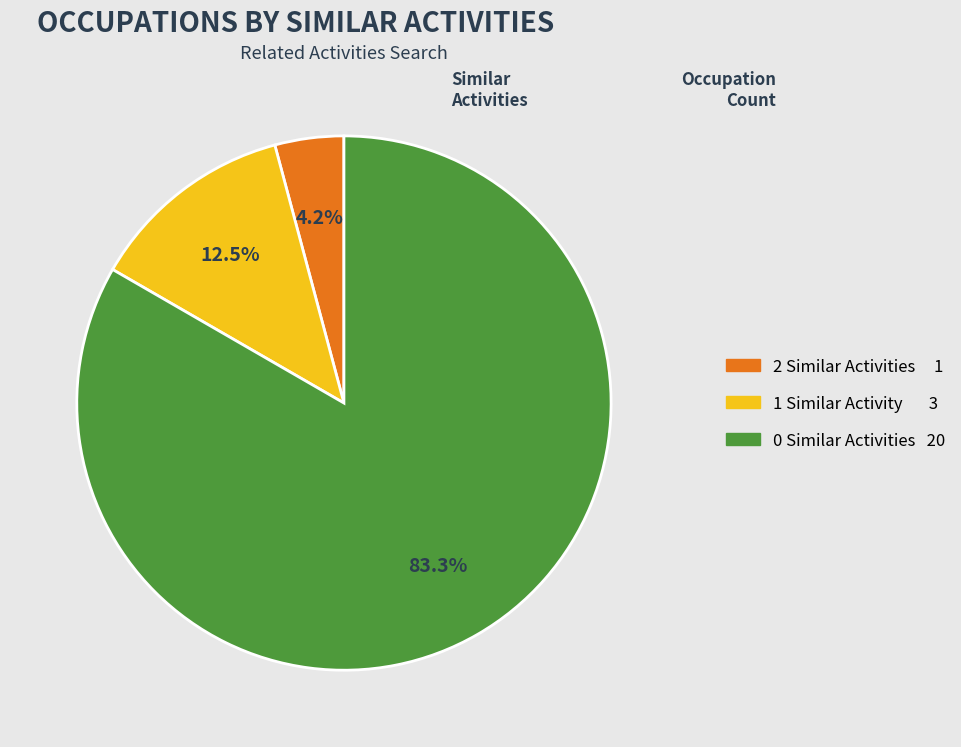

How many slices are in this pie chart?

3